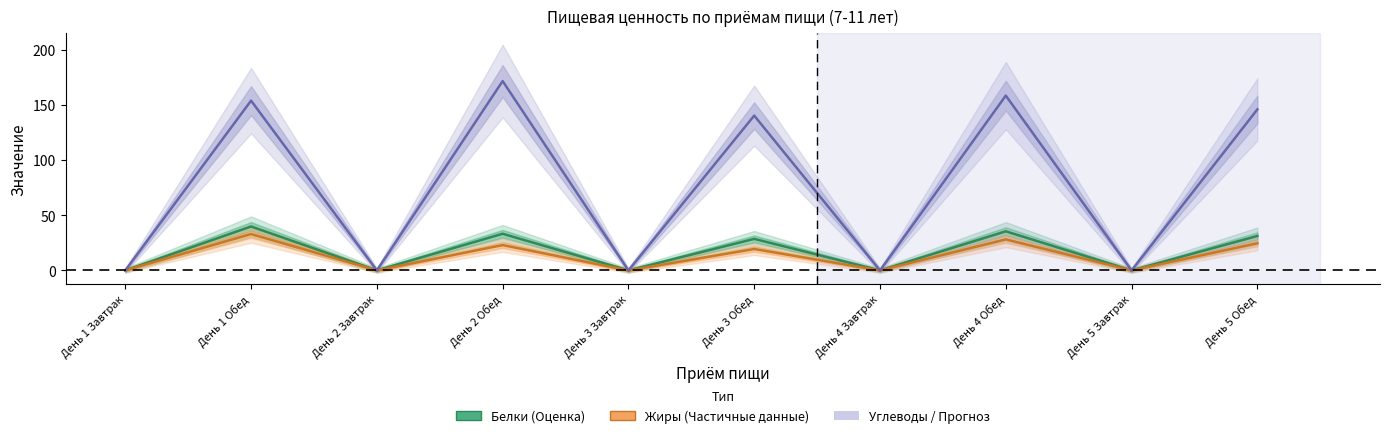

True or false: Углеводы and Жиры intersect in this chart.

False